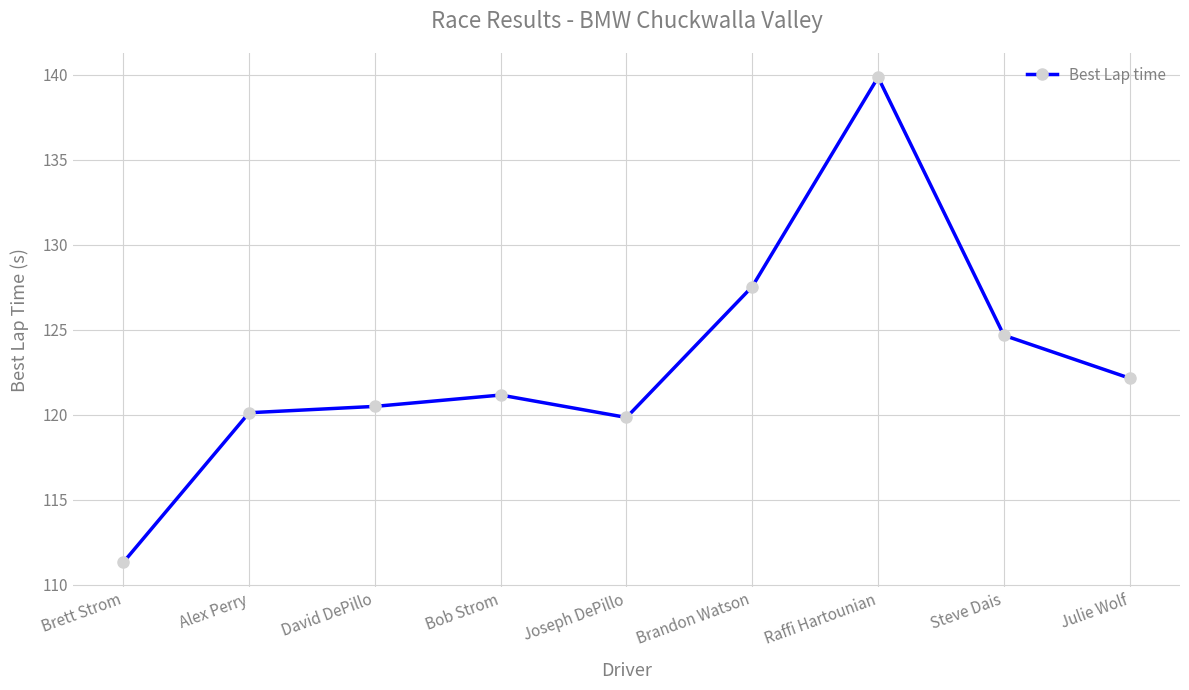

Which has a higher value, Brett Strom or Steve Dais?

Steve Dais